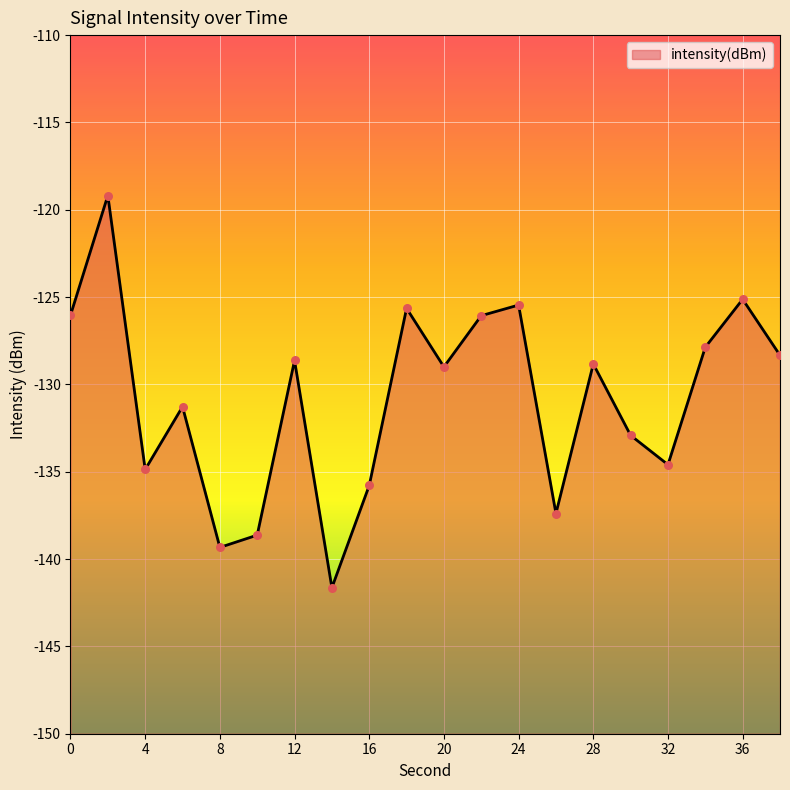

What is the change in value from 10 to 24?

+13.2